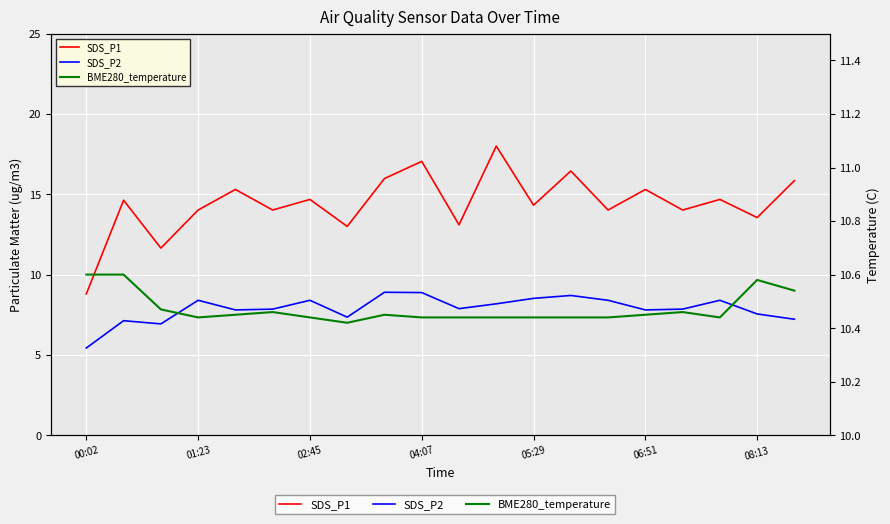

What is the value of the SDS_P1 point at the 10th from the left?

17.1